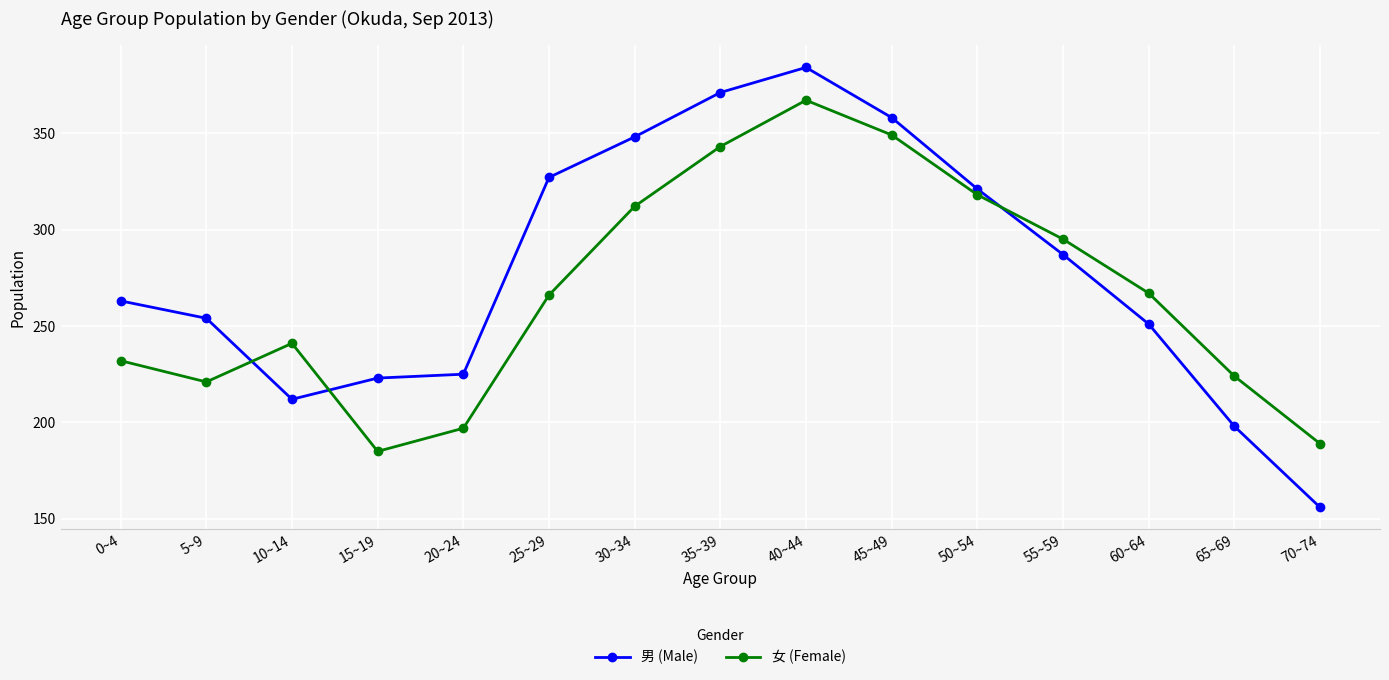

True or false: 女 (Female) and 男 (Male) cross at least once.

True